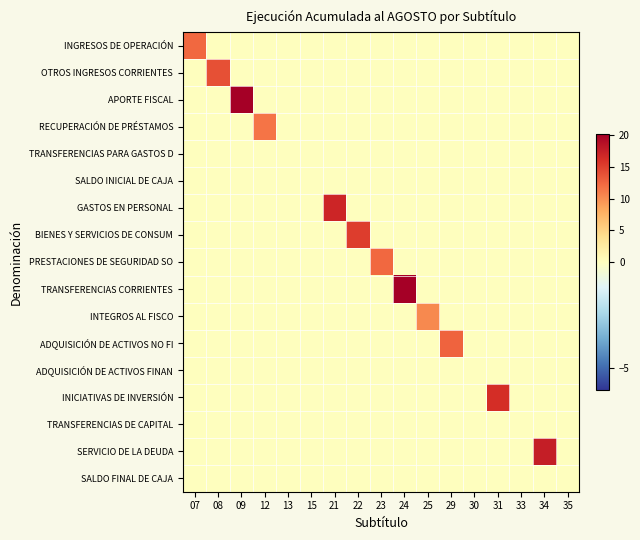

Rank the series by their maximum value, from lowest to highest.

TRANSFERENCIAS PARA GASTOS D, SALDO INICIAL DE CAJA, ADQUISICIÓN DE ACTIVOS FINAN, TRANSFERENCIAS DE CAPITAL, SALDO FINAL DE CAJA, INTEGROS AL FISCO, RECUPERACIÓN DE PRÉSTAMOS, INGRESOS DE OPERACIÓN, PRESTACIONES DE SEGURIDAD SO, ADQUISICIÓN DE ACTIVOS NO FI, OTROS INGRESOS CORRIENTES, BIENES Y SERVICIOS DE CONSUM, INICIATIVAS DE INVERSIÓN, GASTOS EN PERSONAL, SERVICIO DE LA DEUDA, TRANSFERENCIAS CORRIENTES, APORTE FISCAL